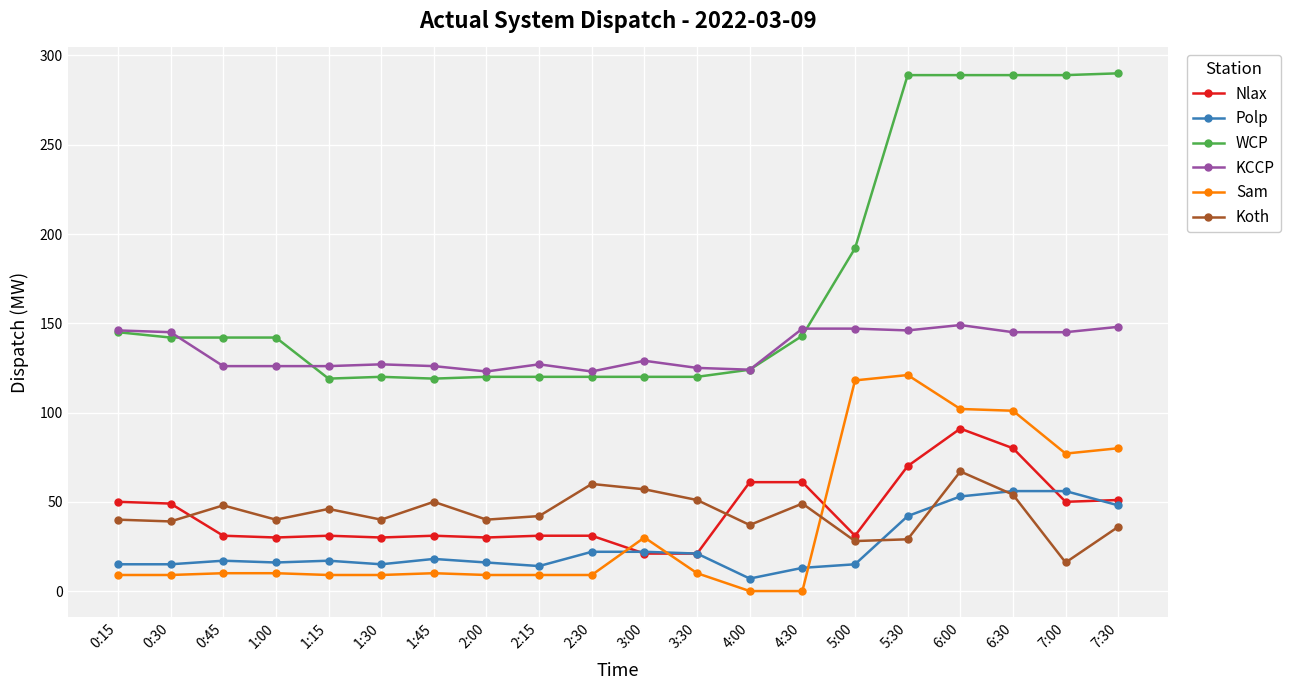

Where does the Koth series first go above 42?

0:45